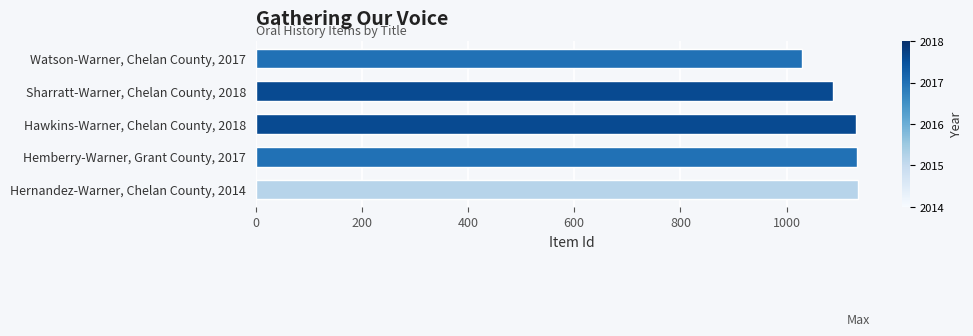

At which label is the value closest to 1082?

Sharratt-Warner, Chelan County, 2018